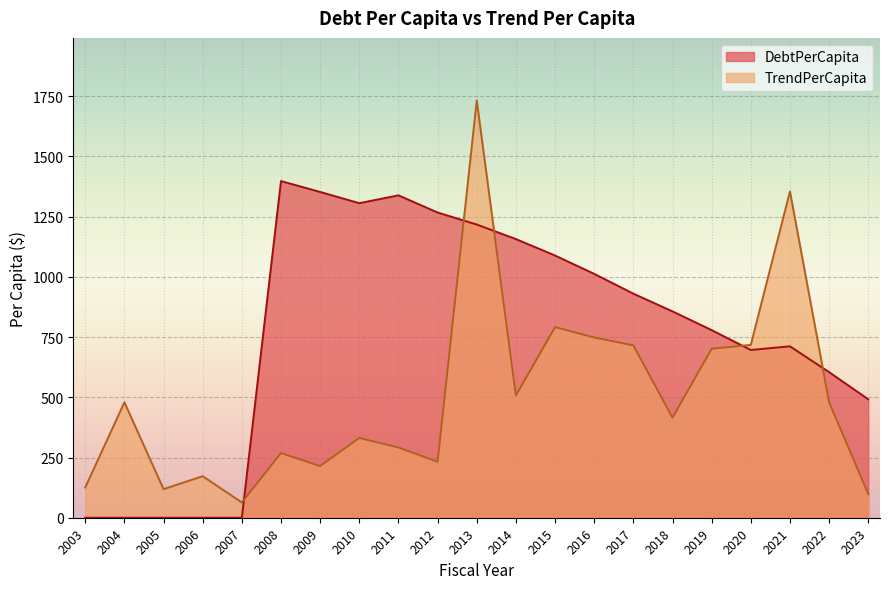

What is the maximum value for TrendPerCapita?

1732.3